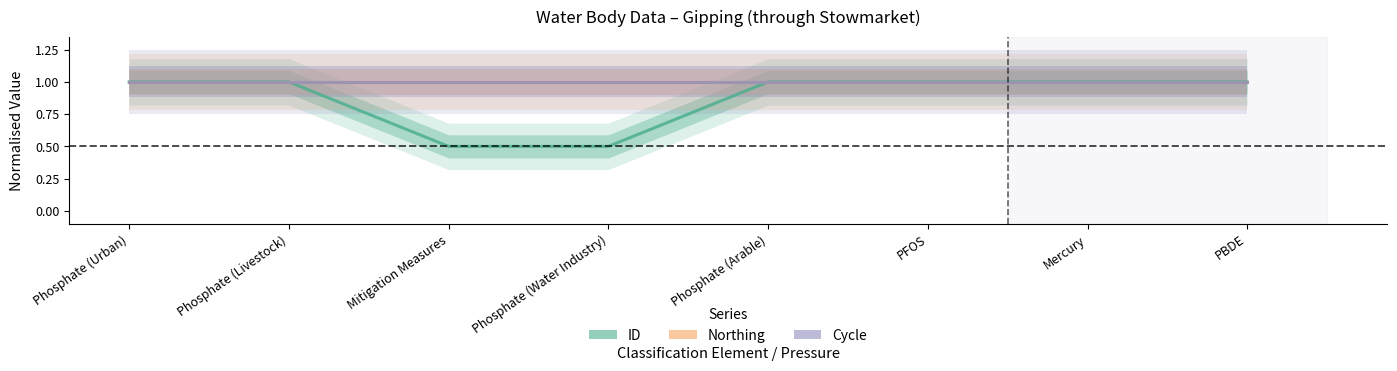

True or false: ID has a value of 0.6 at PFOS.

False